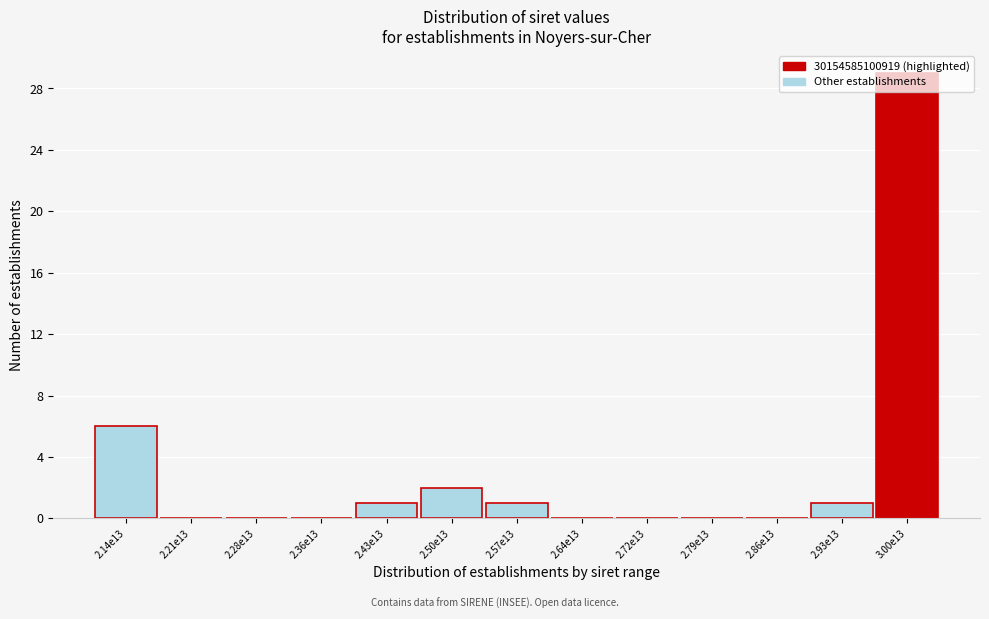

Which has a higher value, 2.14e13 or 2.57e13?

2.14e13